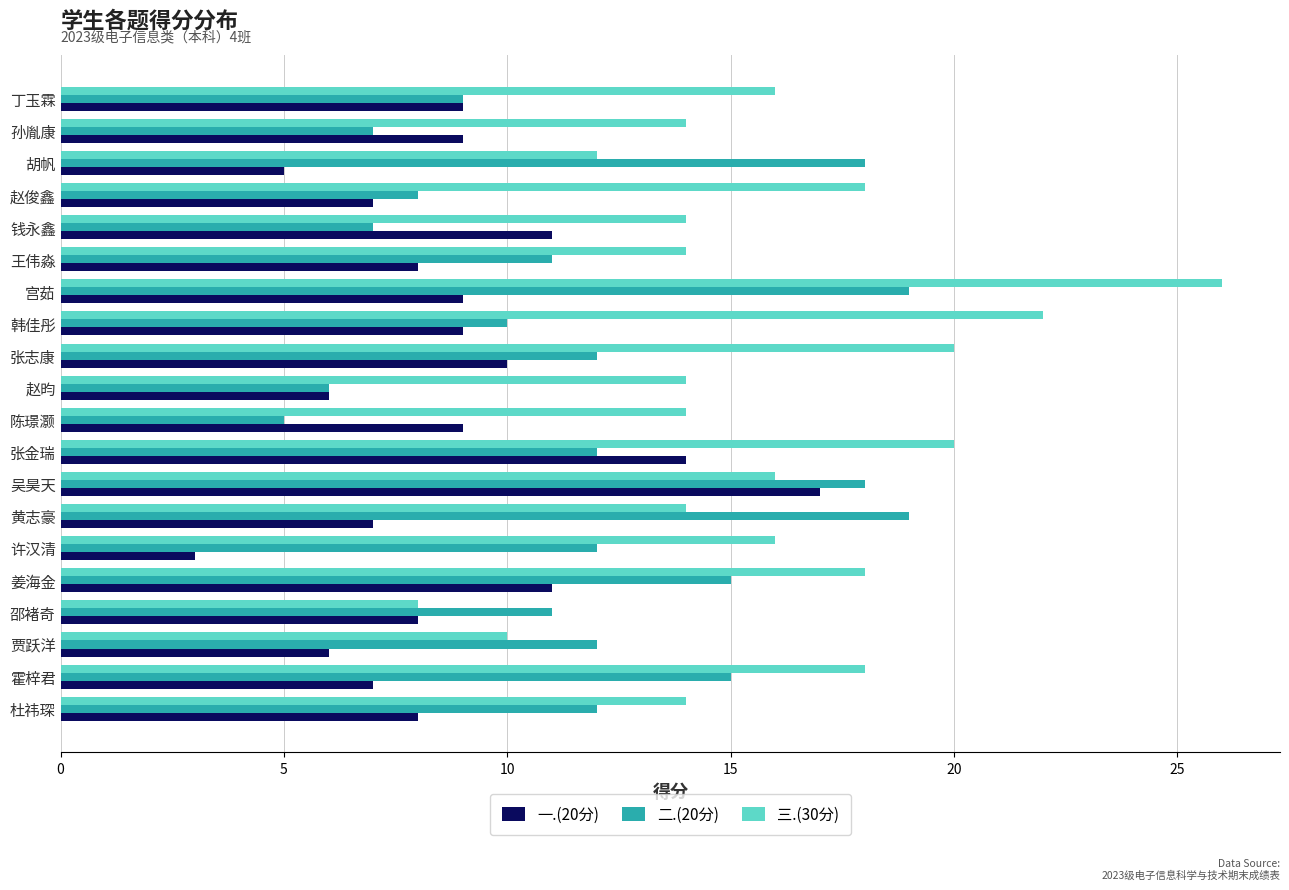

Which series has the largest range (max minus min)?

三.(30分)